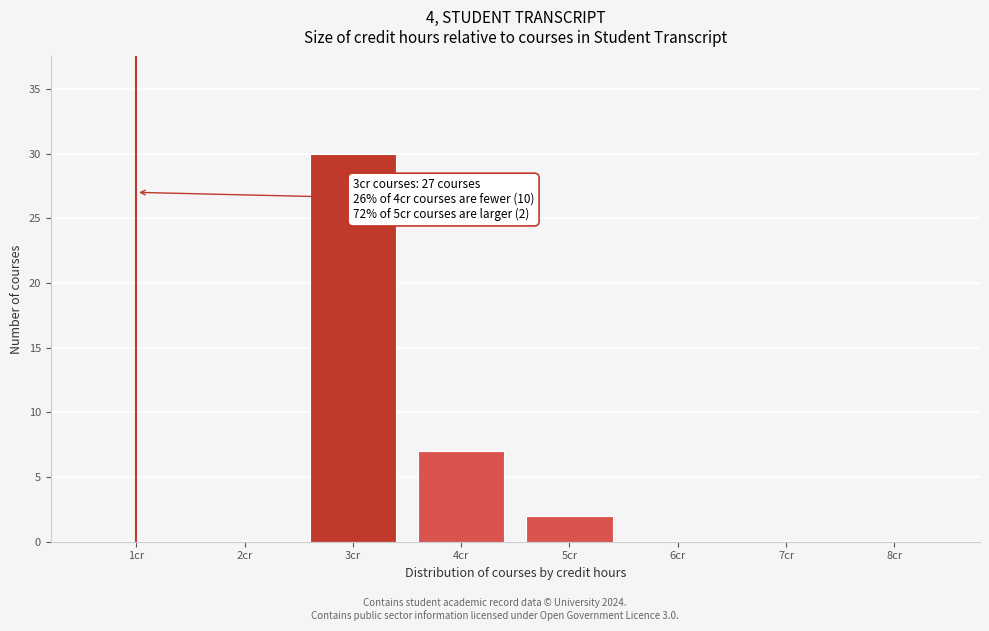

Reading left to right, what are all the values shown in this chart?

1cr=0	2cr=0	3cr=30	4cr=7	5cr=2	6cr=0	7cr=0	8cr=0